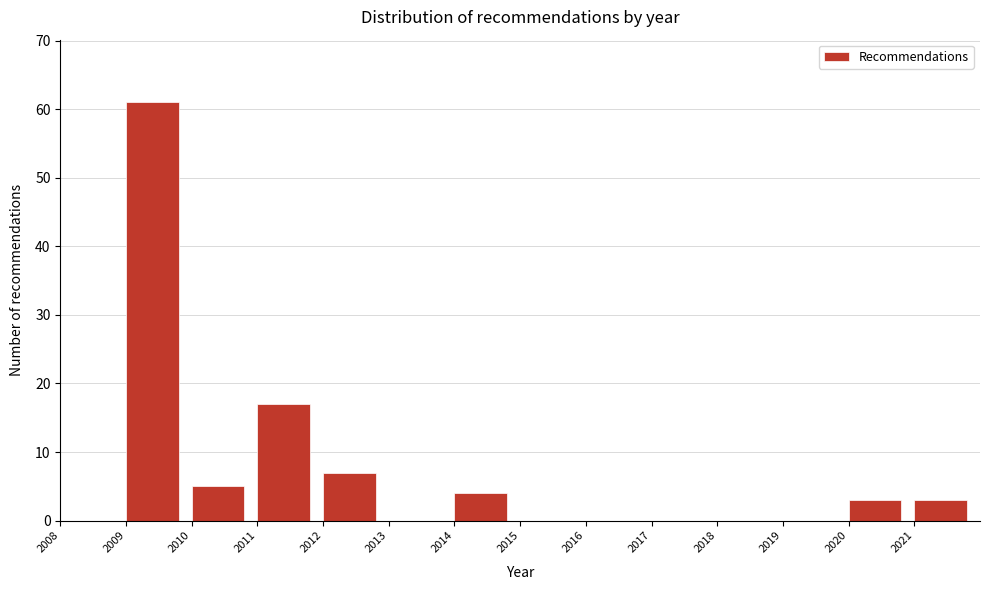

What is the height of the bar covering 2010 to 2011 on the x-axis? The values are not printed on the chart, so give them approximately, as read against the axis.

5